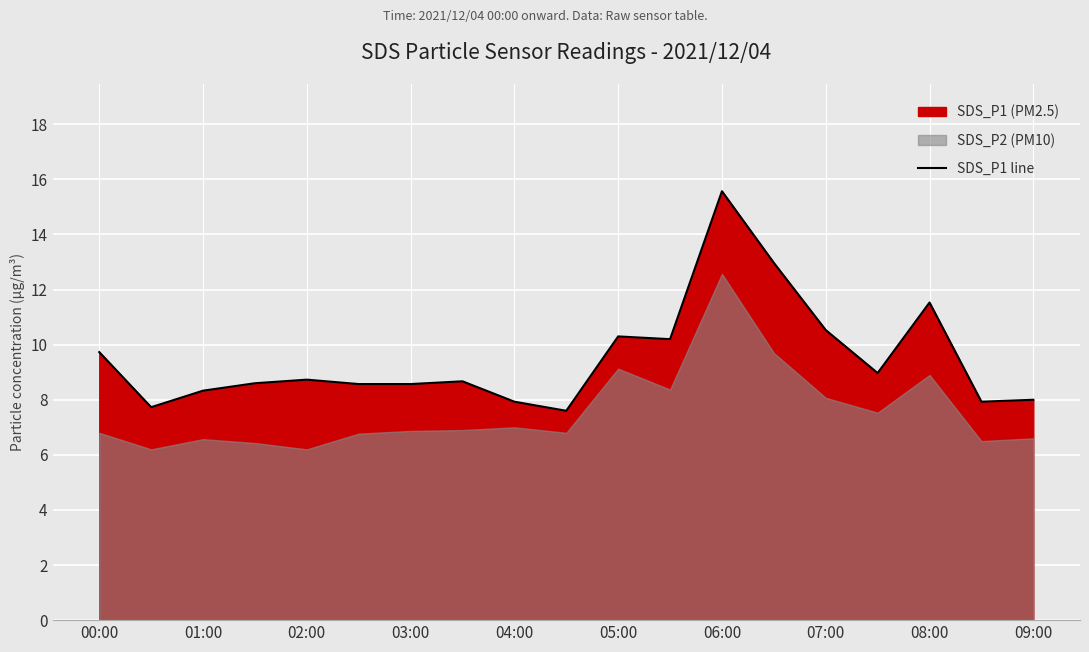

What is the highest value of the SDS_P1 line series?

15.6